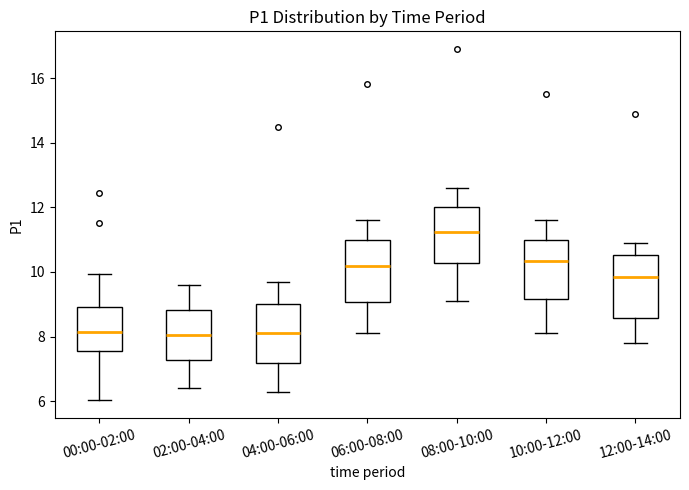

Reading left to right, read every box against the y-axis: the position of its median line, the range the box covers, and the ends of its whiskers. The values are not printed on the chart, so give them approximately, as read against the axis.

00:00-02:00: median 8.2, box 7.6 to 9.0, whiskers 6.0 to 10.0
02:00-04:00: median 8.0, box 7.2 to 8.8, whiskers 6.4 to 9.6
04:00-06:00: median 8.2, box 7.2 to 9.0, whiskers 6.4 to 9.8
06:00-08:00: median 10.2, box 9.0 to 11.0, whiskers 8.2 to 11.6
08:00-10:00: median 11.2, box 10.2 to 12.0, whiskers 9.2 to 12.6
10:00-12:00: median 10.4, box 9.2 to 11.0, whiskers 8.2 to 11.6
12:00-14:00: median 9.8, box 8.6 to 10.6, whiskers 7.8 to 11.0